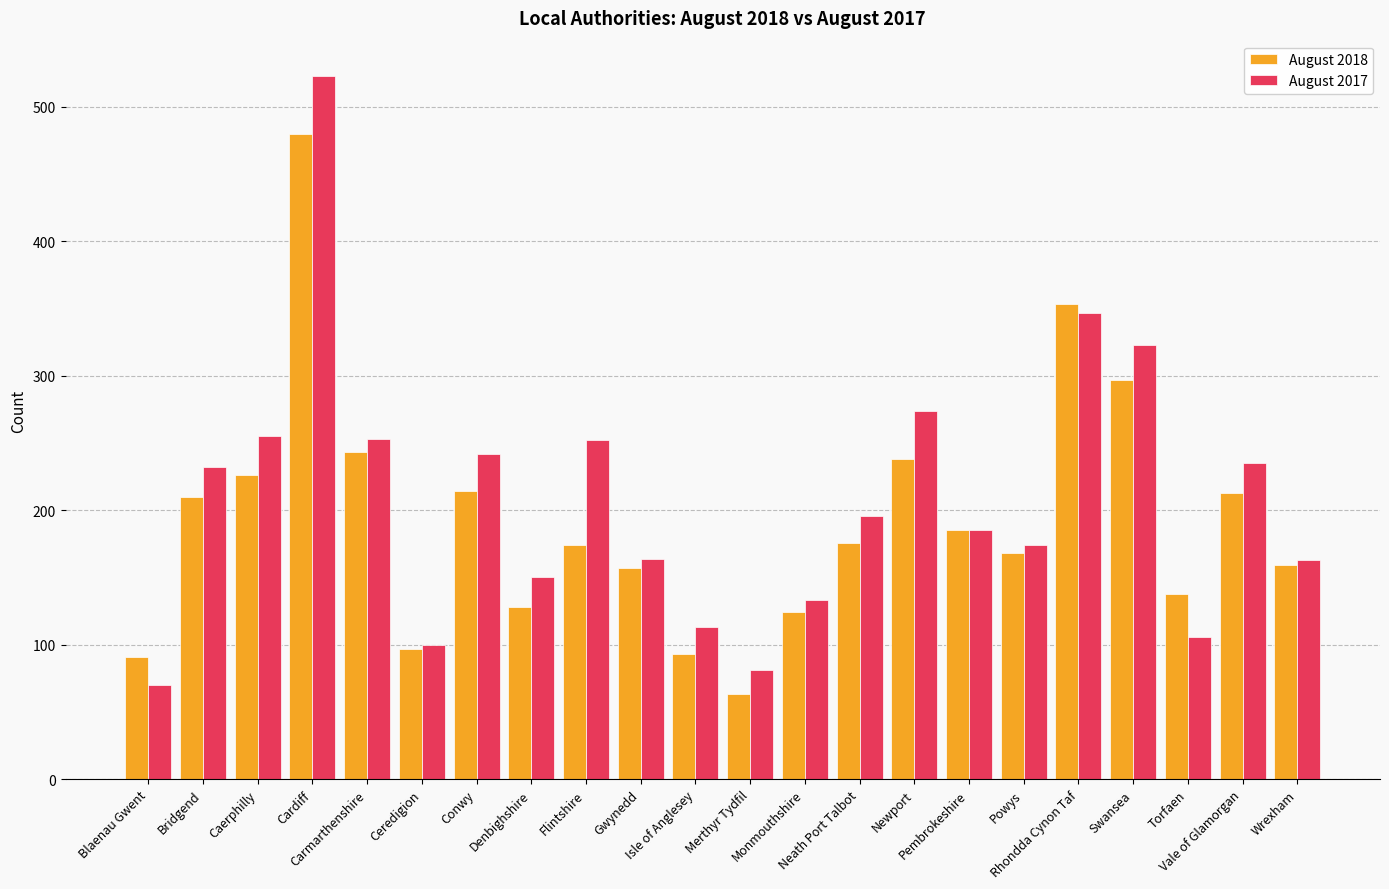

Which series has the widest spread of values?

August 2017